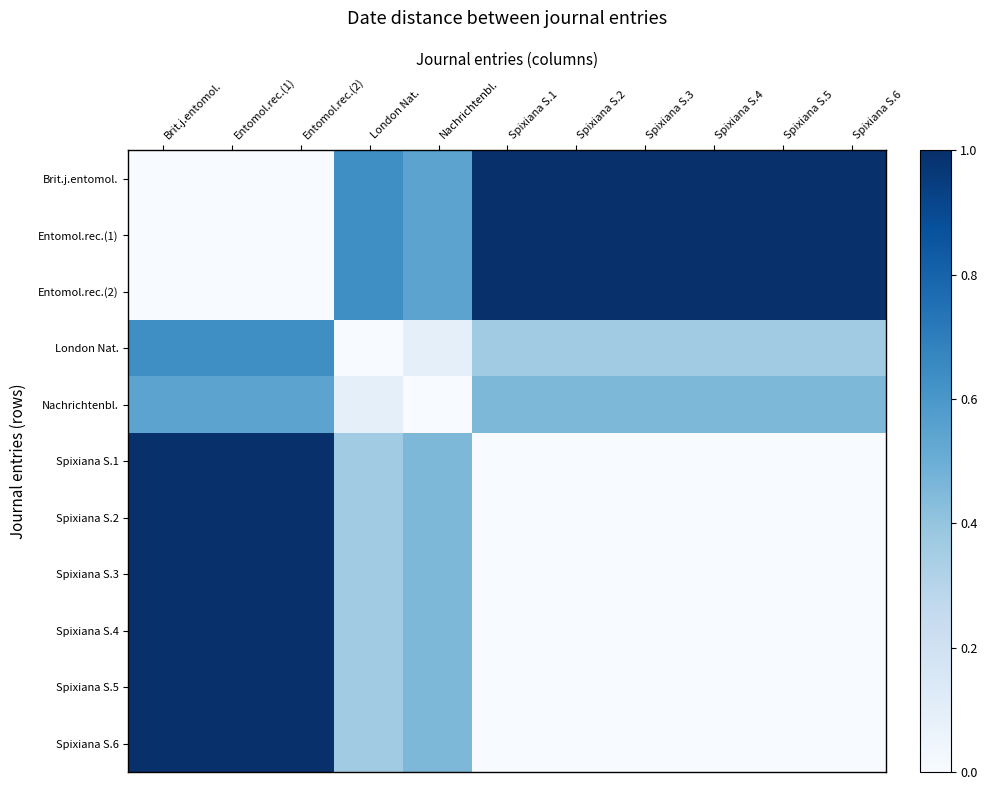

What is the total value across all series at London Nat.?

4.2